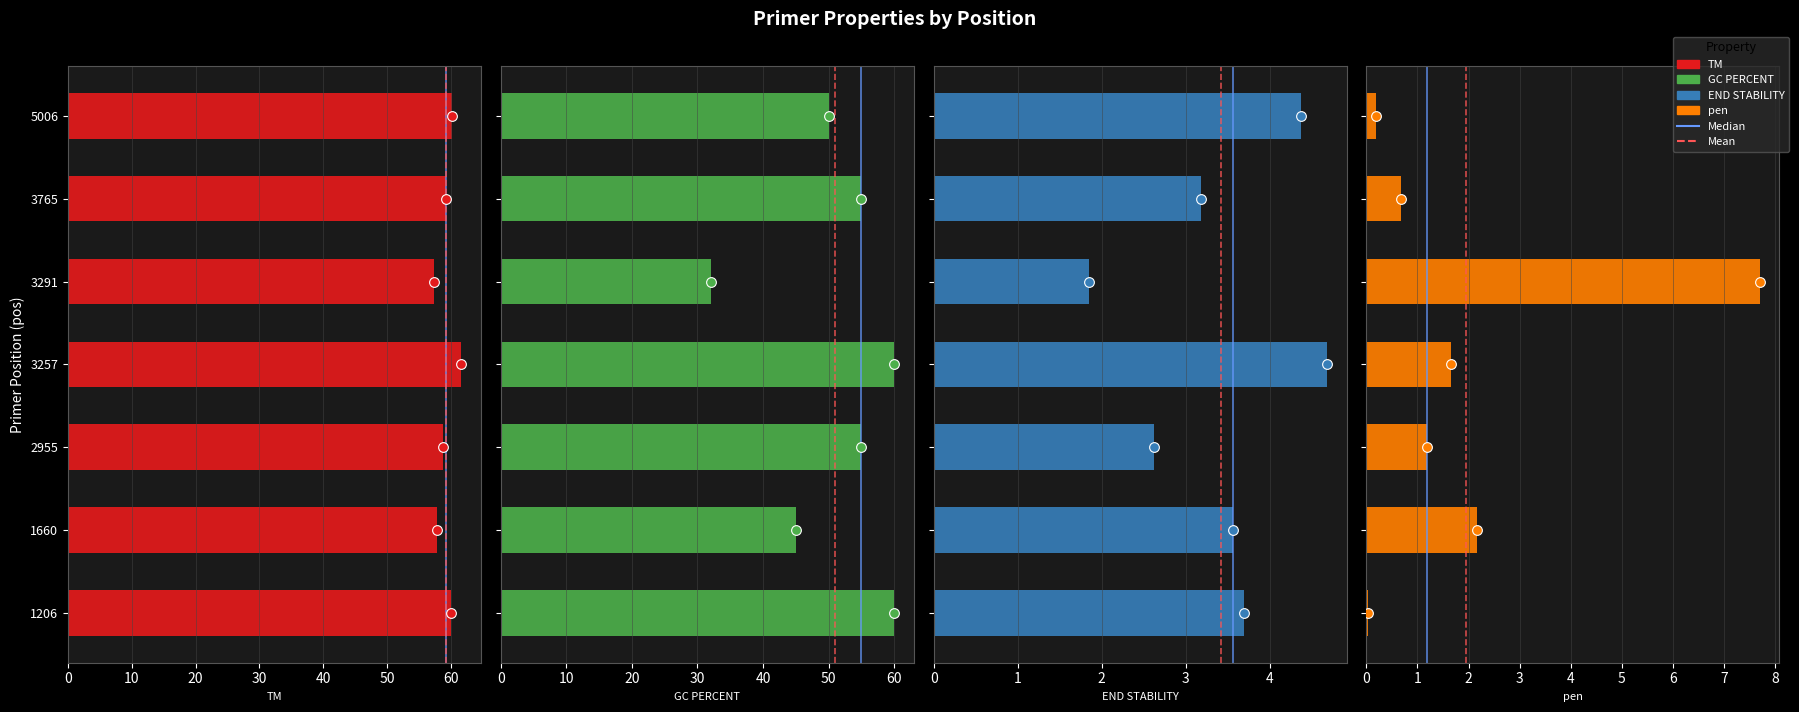

The PRIMER_RIGHT_0_TM series shows 36.7 at 5006. True or false?

False